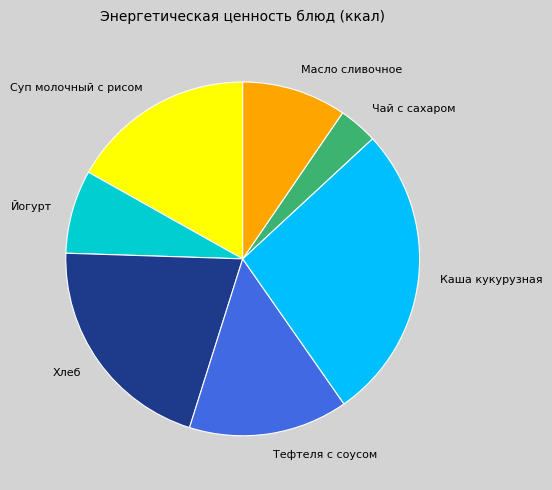

True or false: Тефтеля с соусом accounts for 15% of the total.

True